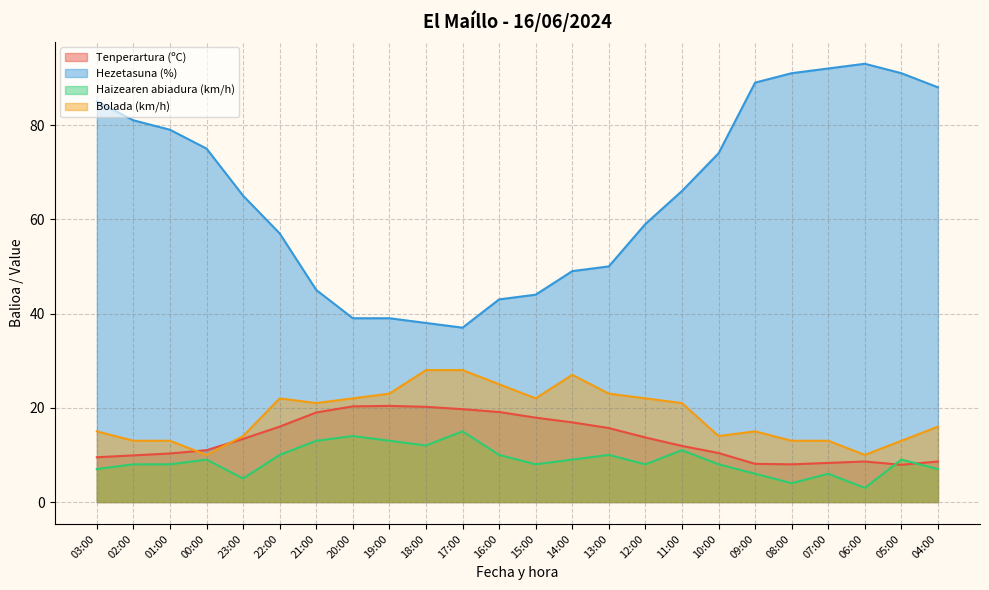

Between 14:00 and 05:00, which is larger?

14:00